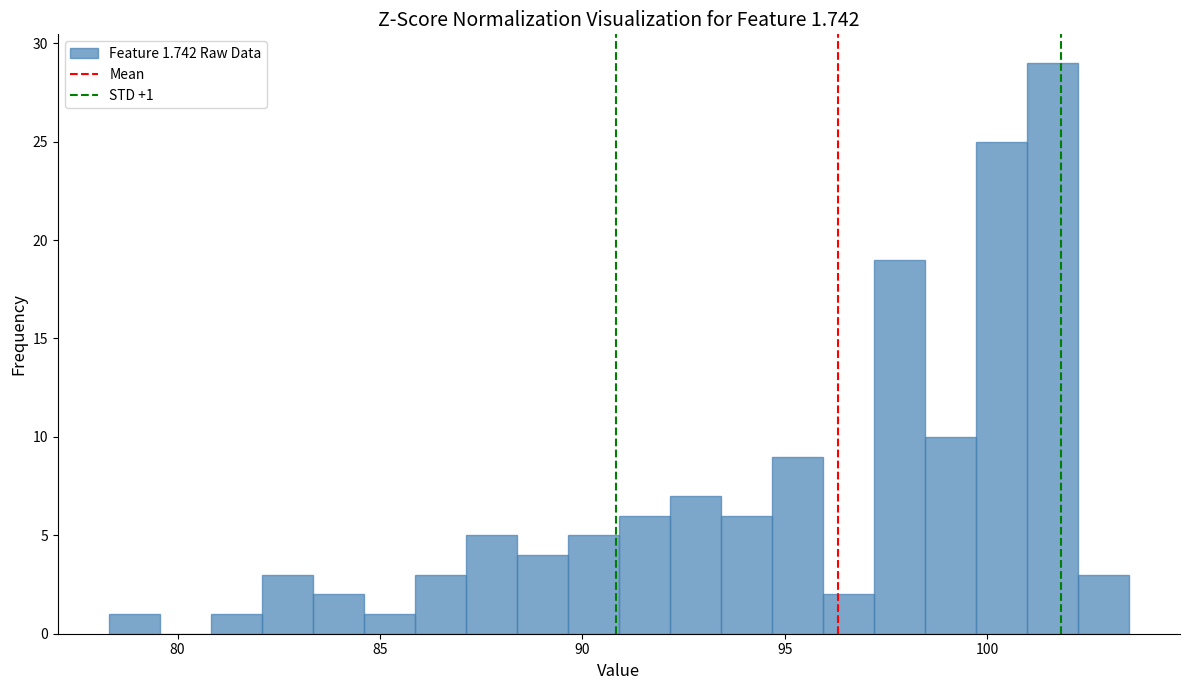

Around what value on the x-axis is the tallest bar? Give the approximate position of its centre, as read against the axis.

101.5